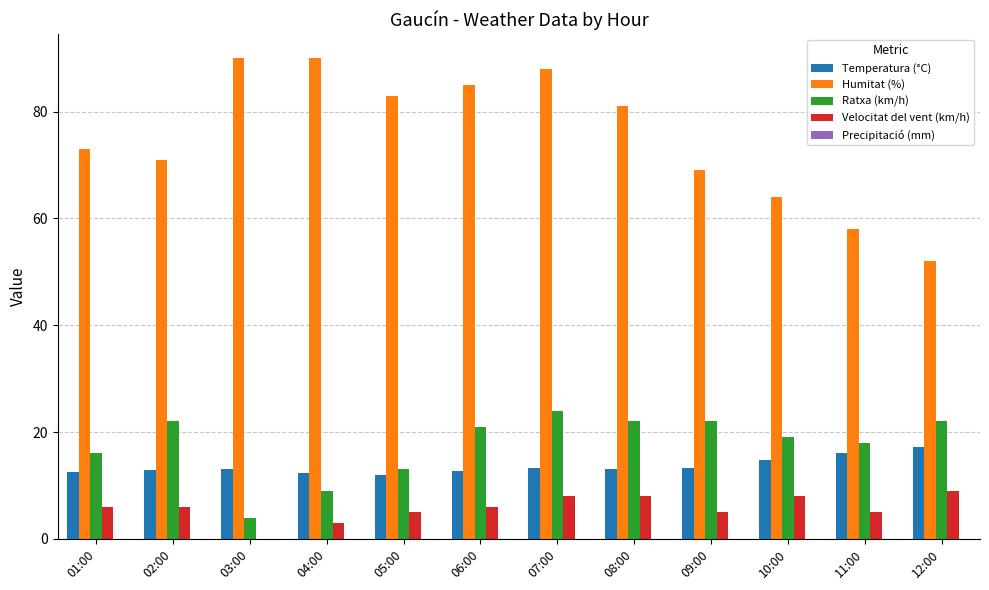

What is the highest value of the Ratxa (km/h) series?

24.0